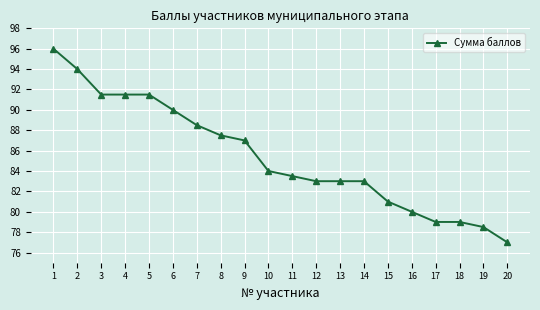

Which has a higher value, 16 or 19?

16